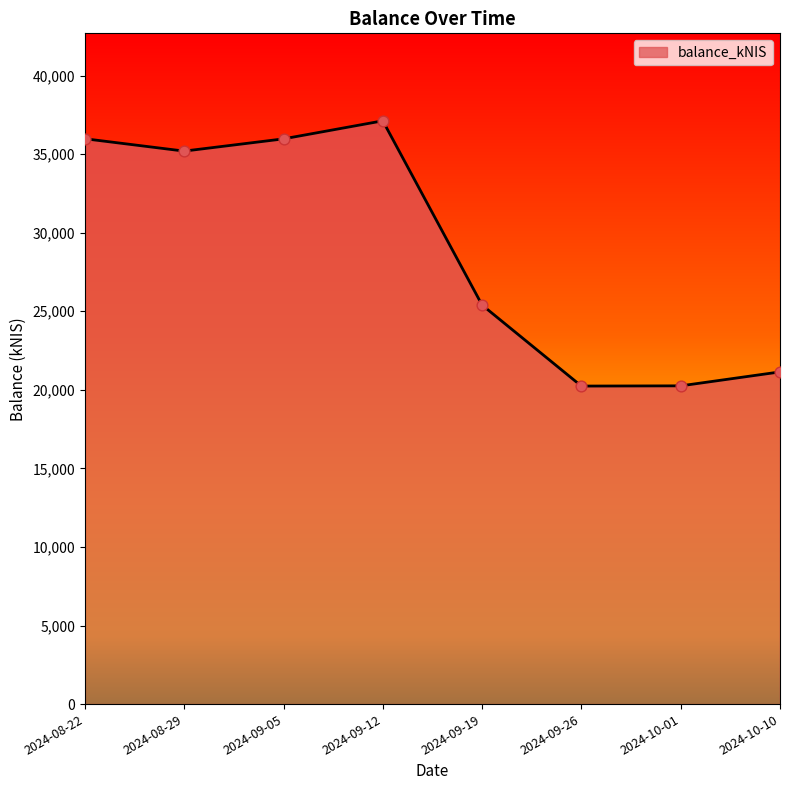

What is the ratio of the value at 2024-09-19 to the value at 2024-10-01?

1.3